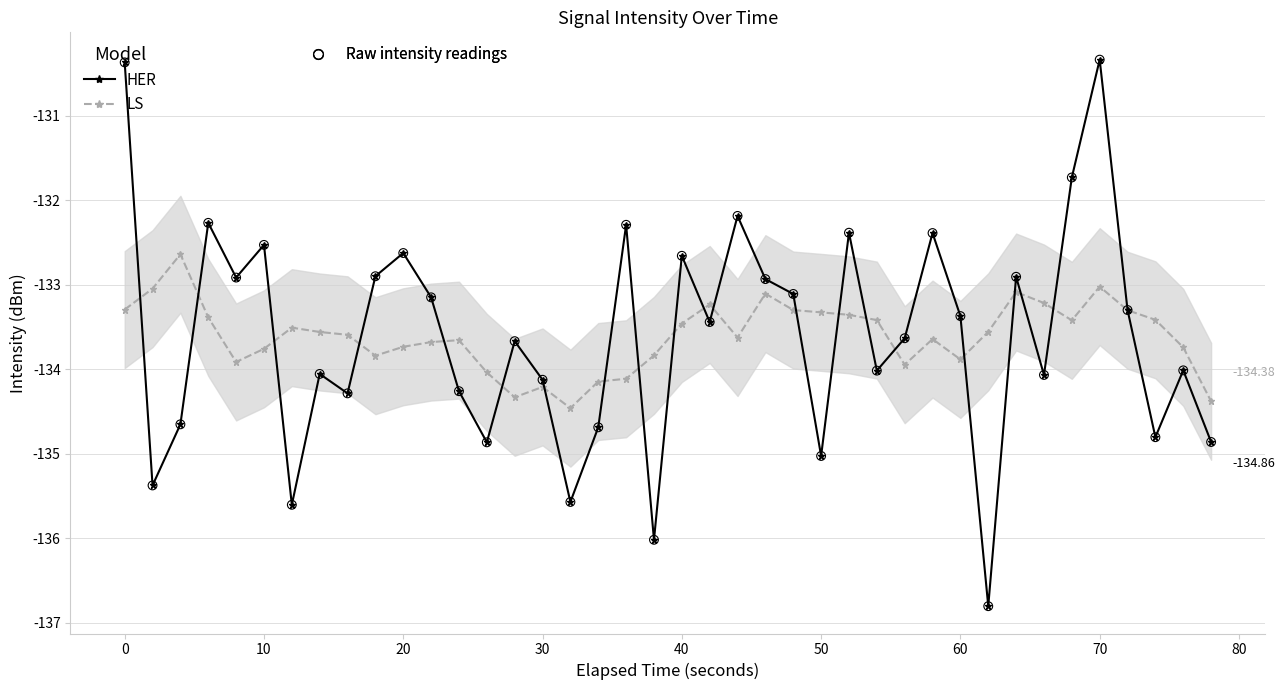

Which series has the widest spread of Y values?

Raw (HER)